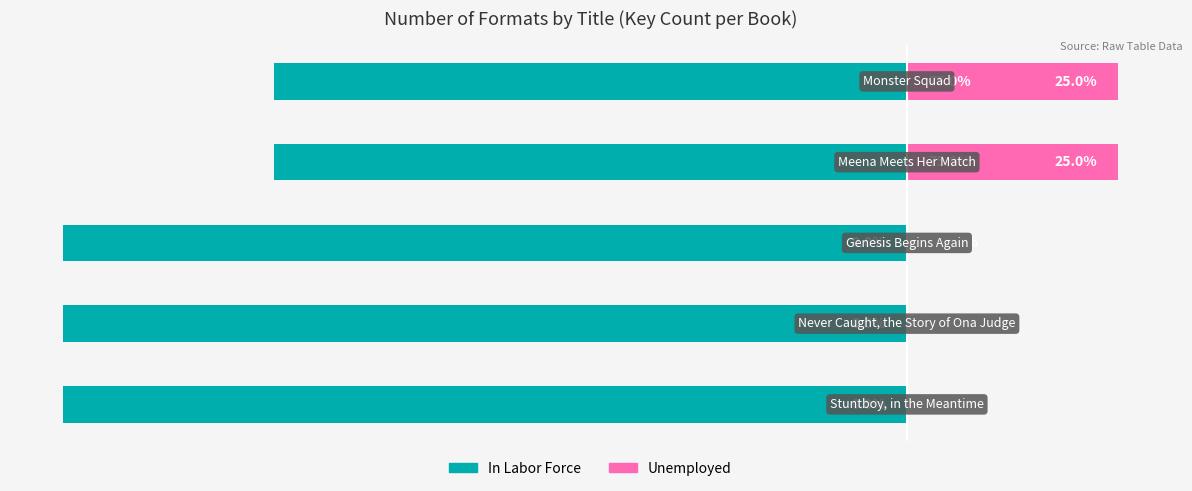

What is the smallest value displayed?

-4